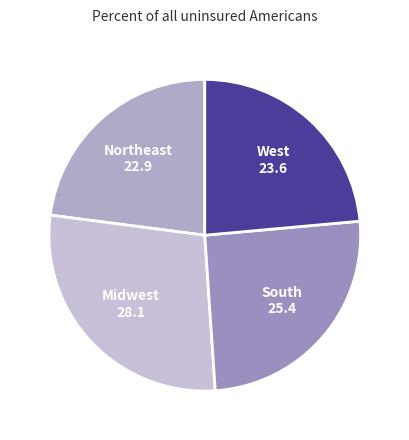

How many segments does this pie chart have?

4